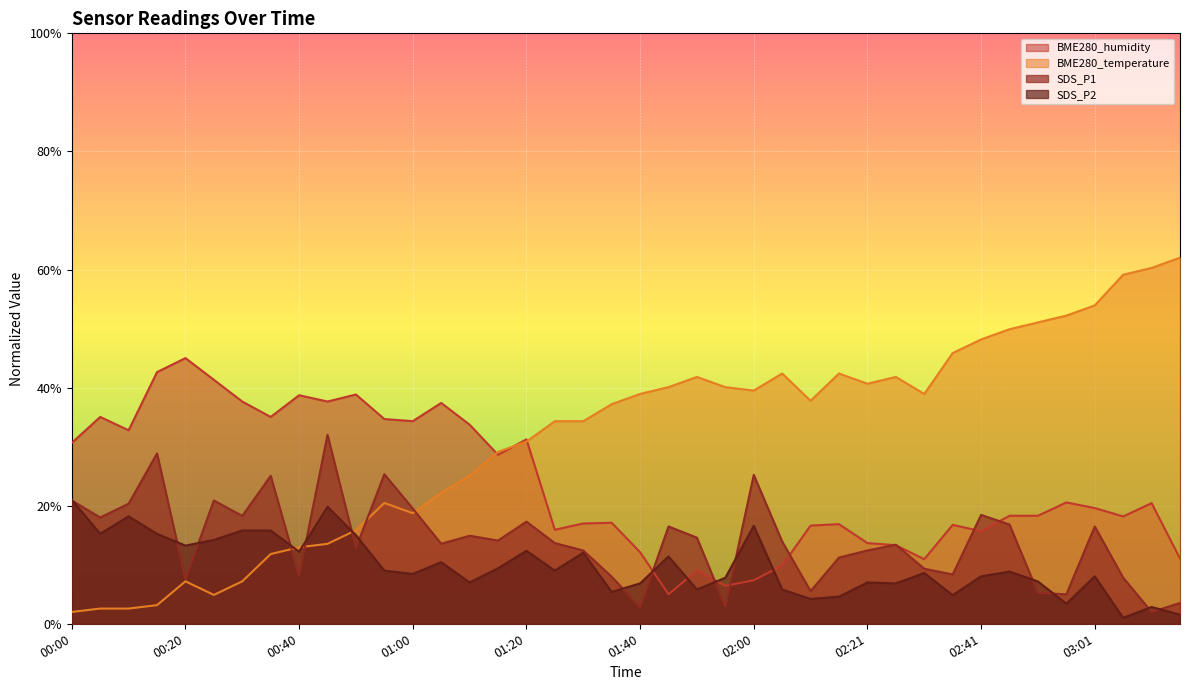

Rank the series at 02:51 from highest to lowest value.

BME280_temperature, BME280_humidity, SDS_P2, SDS_P1